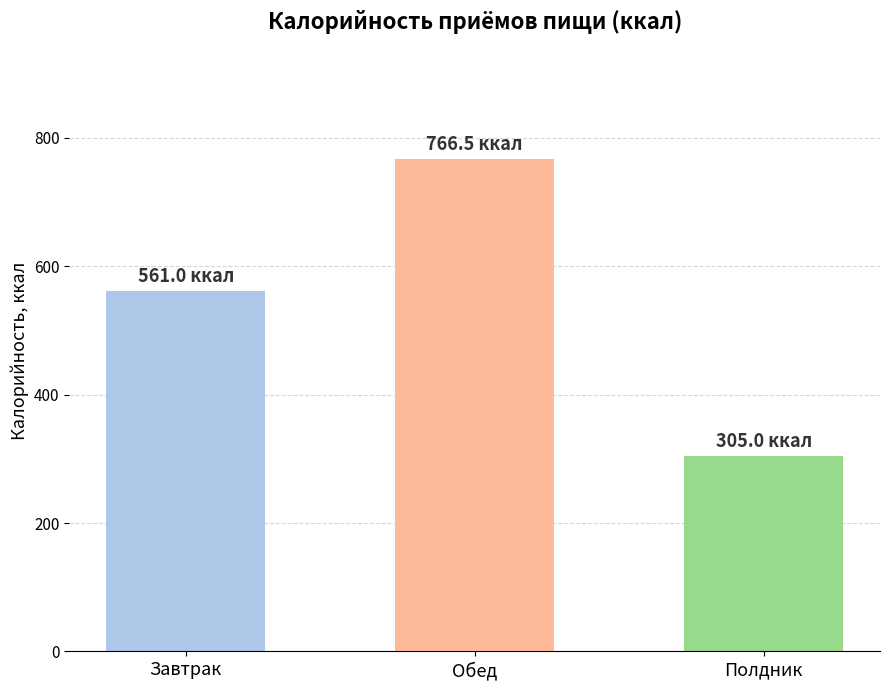

Does the chart contain any negative values?

No